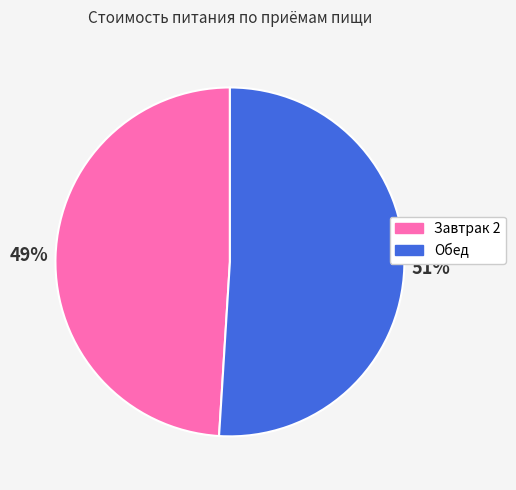

To the nearest percent, what is the combined percentage of Завтрак 2 and Обед?

100%